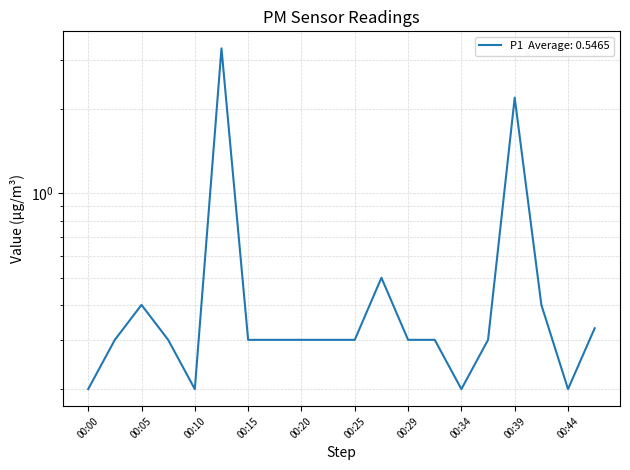

List the labels in order of value, smallest first.

00:00, 00:10, 00:34, 00:44, 00:02, 00:07, 00:15, 00:17, 00:20, 00:22, 00:25, 00:29, 00:32, 00:37, 00:47, 00:05, 00:42, 00:27, 00:39, 00:12